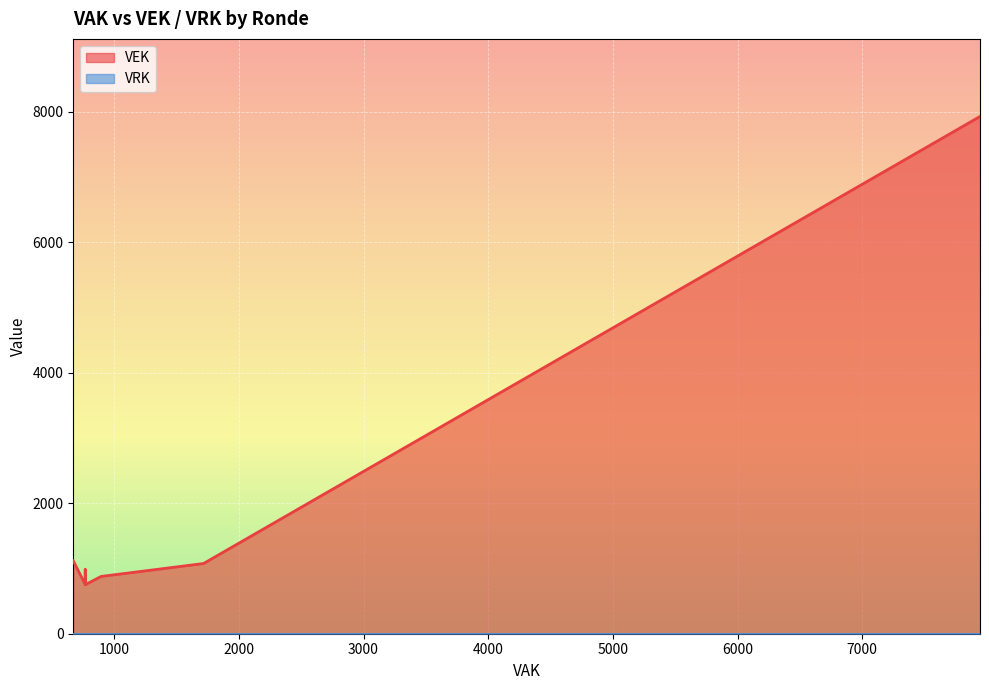

True or false: VRK and VEK intersect in this chart.

False